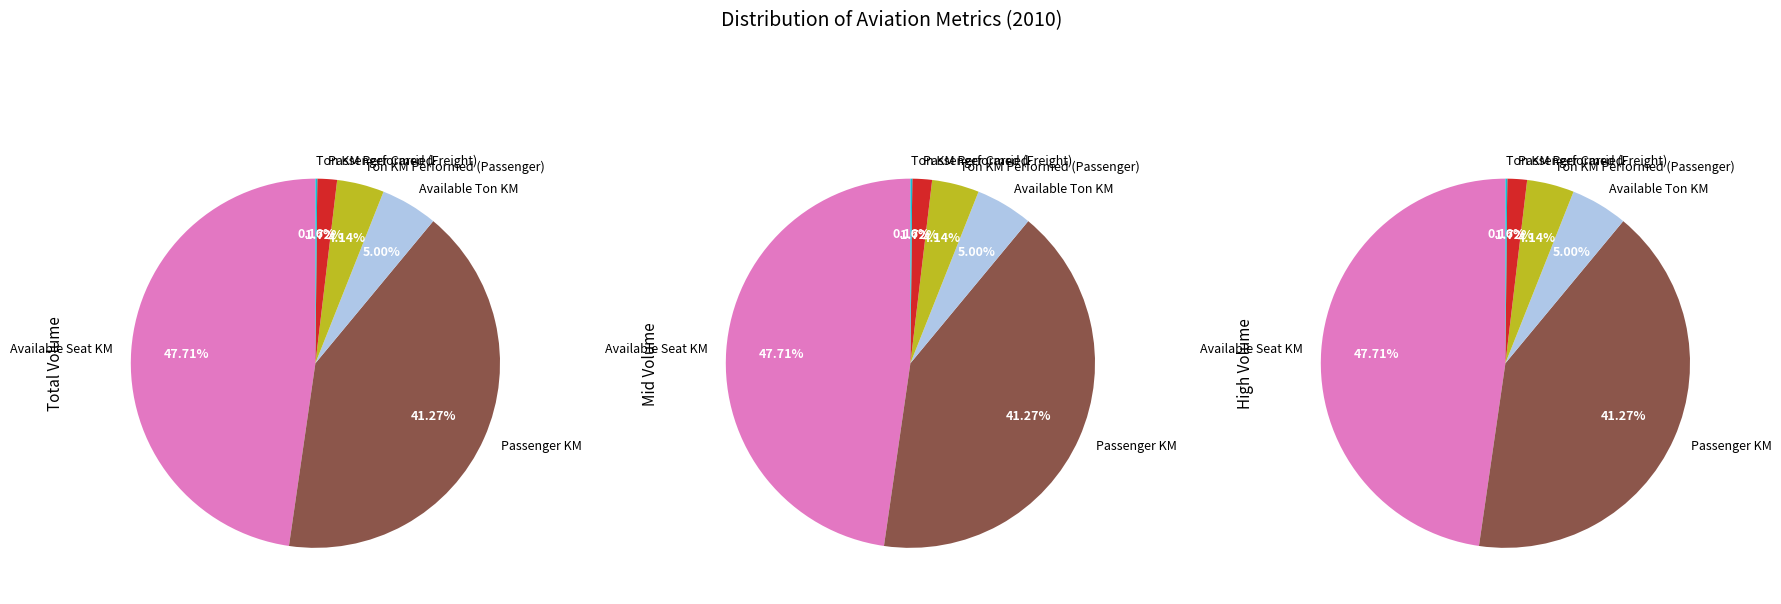

Is there any slice that represents more than half of the pie?

No